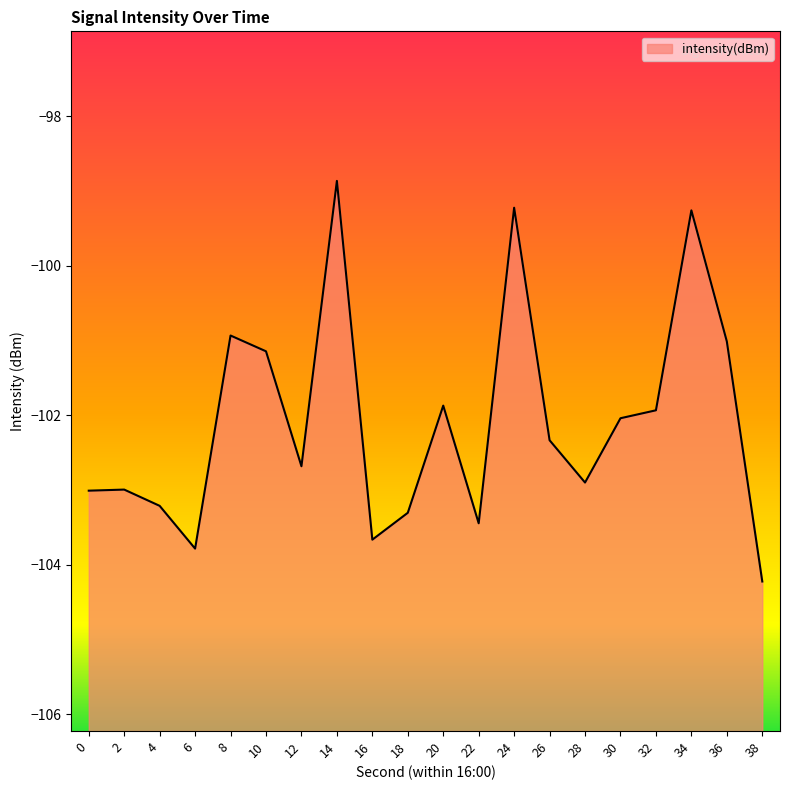

Where is the first local maximum?

2